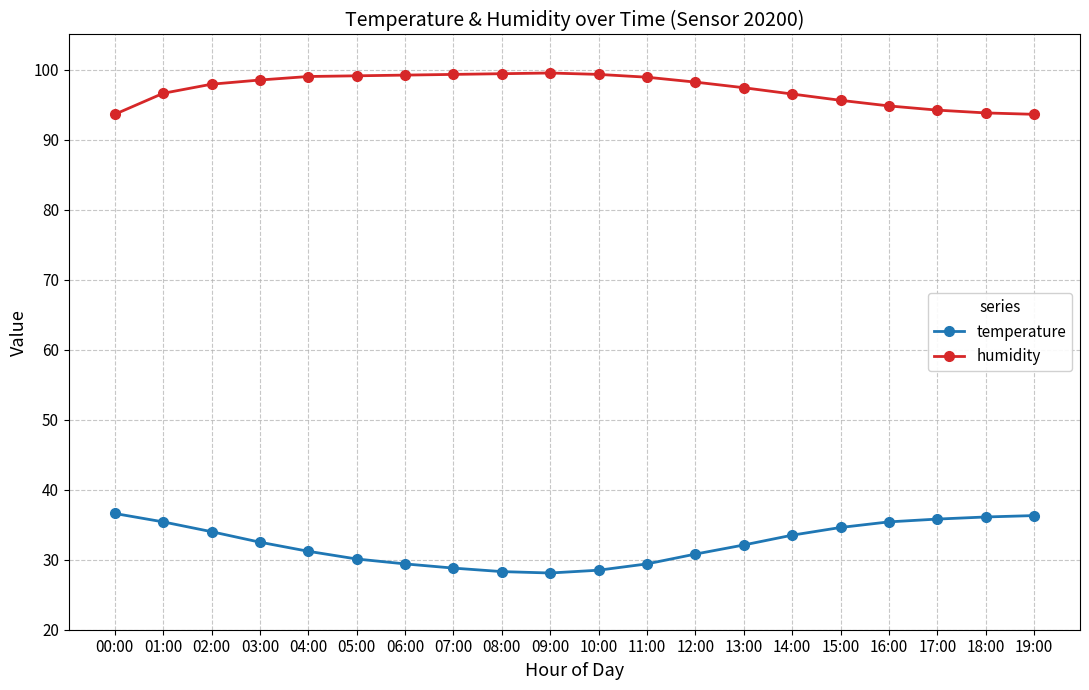

What is the value of the temperature point at the 7th from the left?

29.4